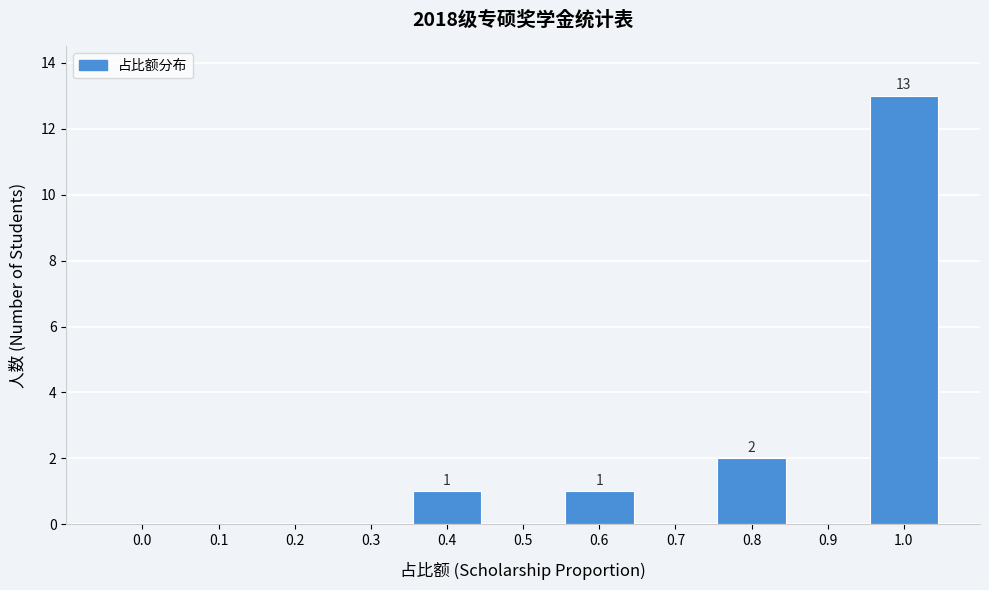

Reading right to left, what are all the values shown in this chart?

1.0=13	0.9=0	0.8=2	0.7=0	0.6=1	0.5=0	0.4=1	0.3=0	0.2=0	0.1=0	0.0=0